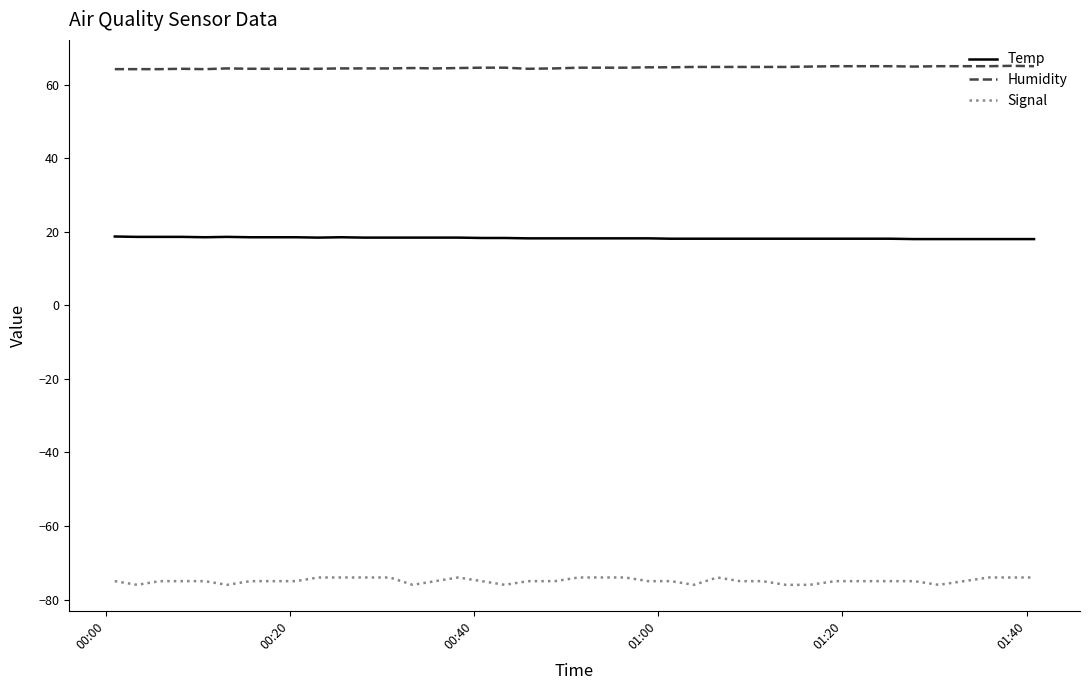

Which series has the largest total across all categories?

Humidity